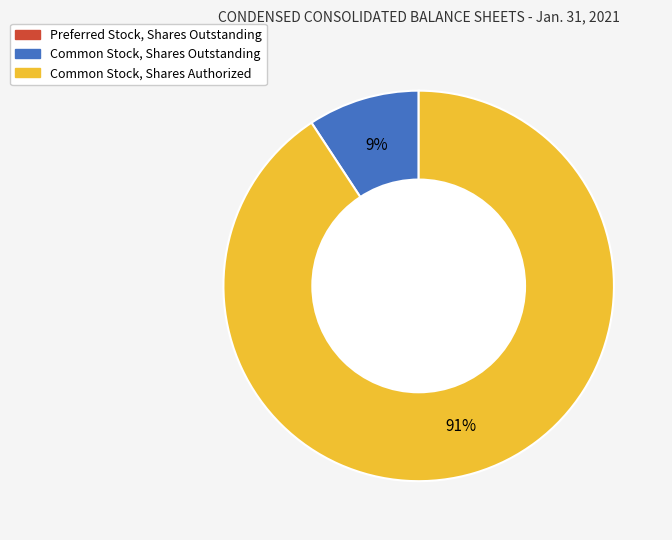

What is the majority slice?

Common Stock, Shares Authorized